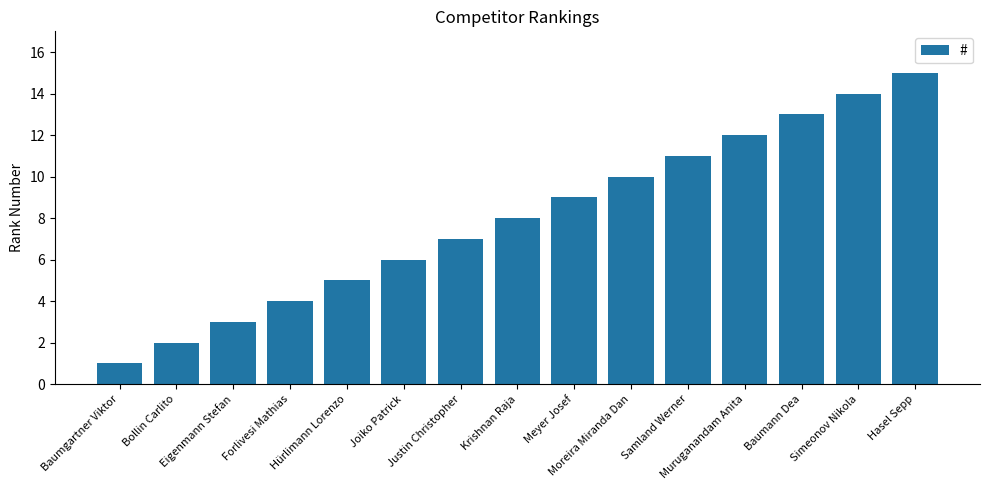

Is it true that the value at Muruganandam Anita is 4?

False